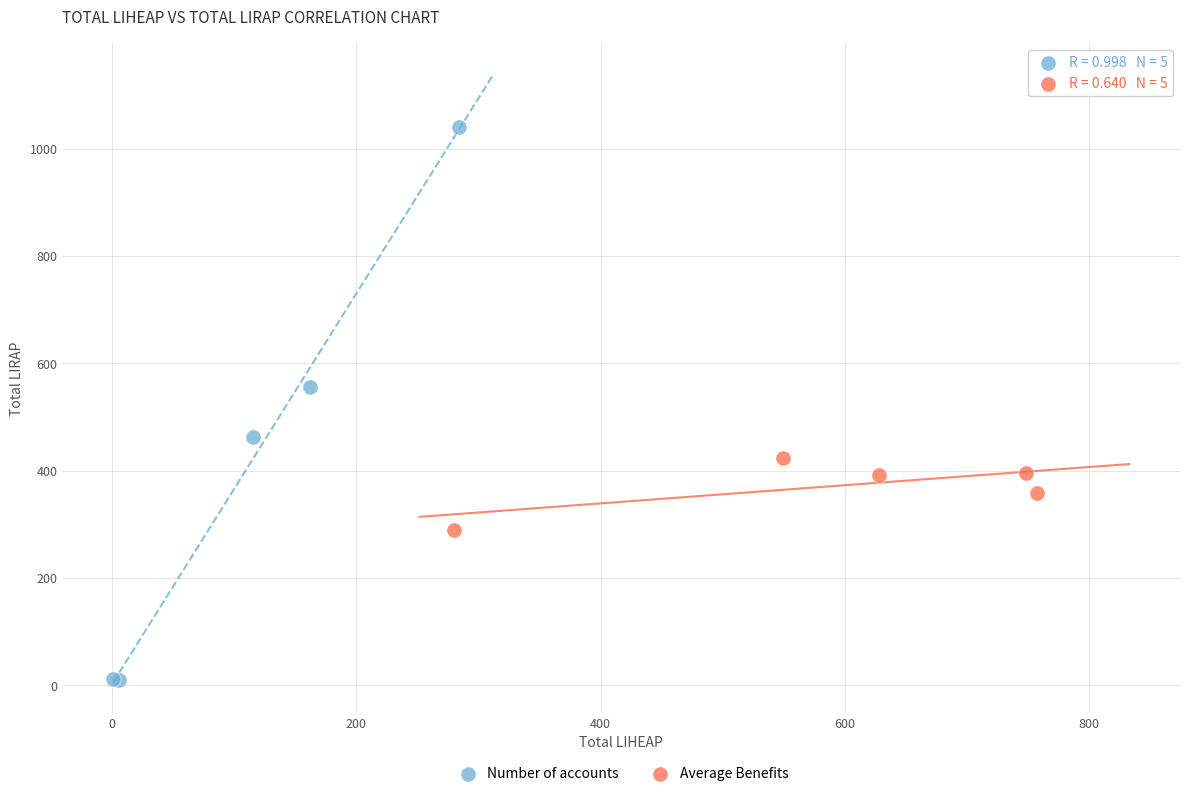

What are all the series names shown in the legend?

Number of accounts, Average Benefits